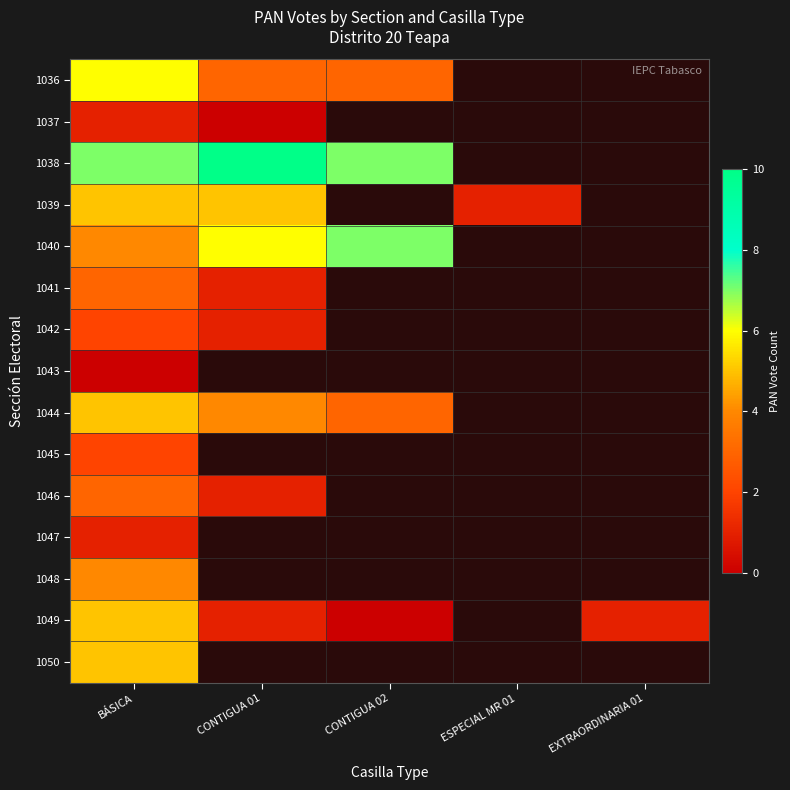

What is the highest value of the 1045 series?

2.0